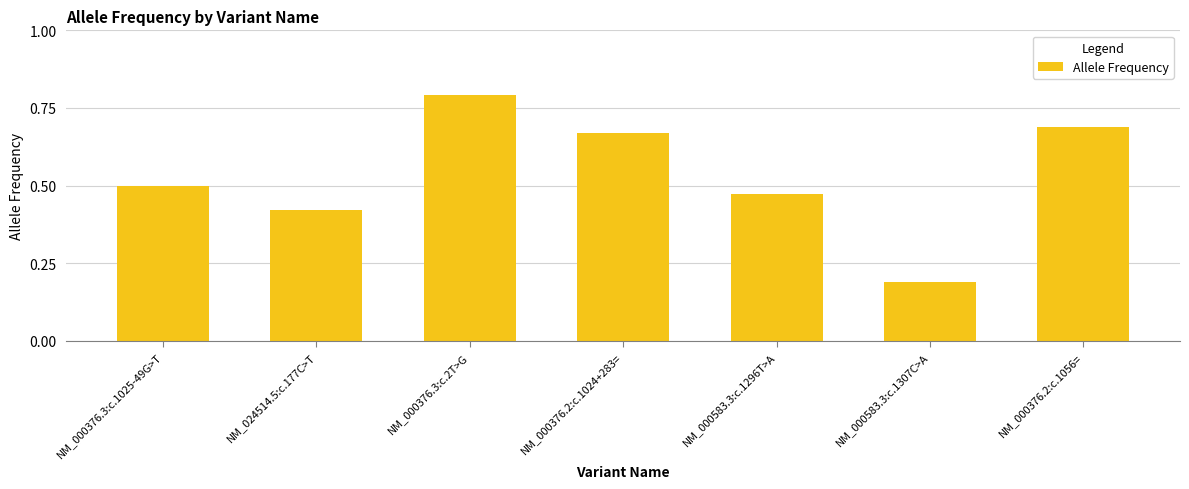

What is the difference between the values at NM_000583.3:c.1307C>A and NM_000583.3:c.1296T>A?

0.3